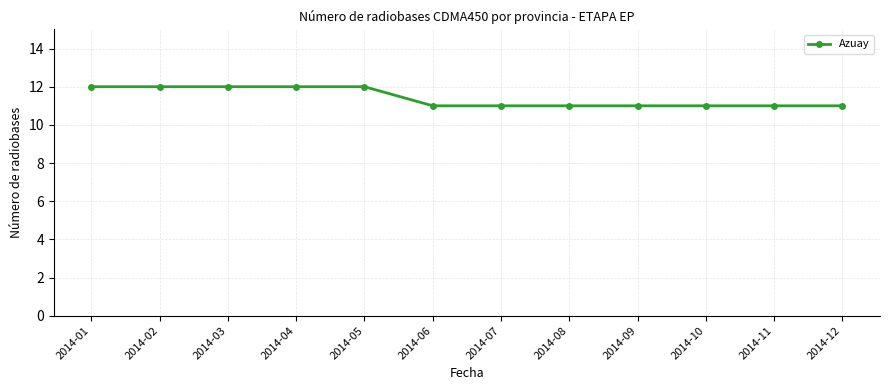

Approximately how many times larger is the value at 2014-10 compared to 2014-01?

0.9